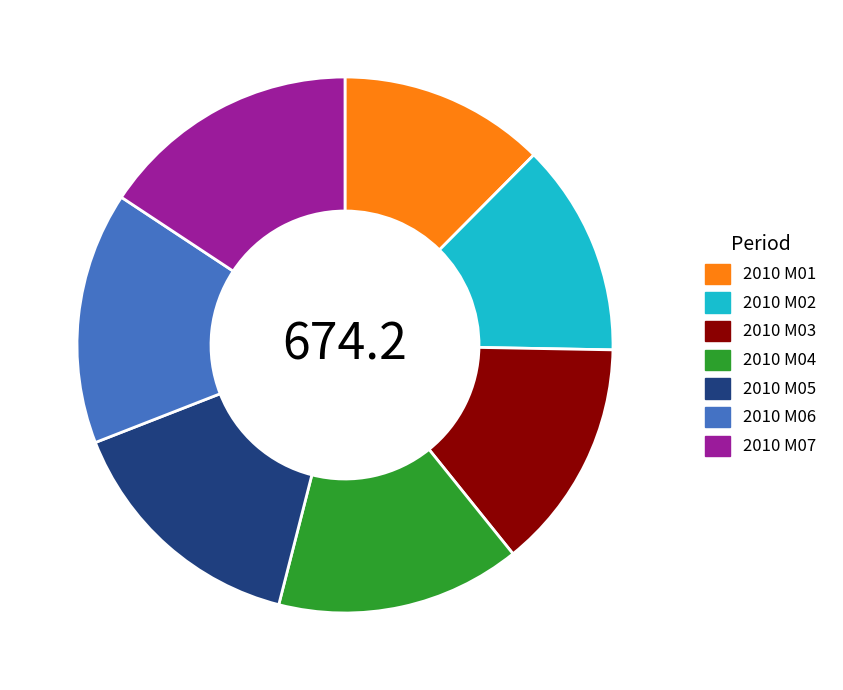

How many slices are in this pie chart?

7